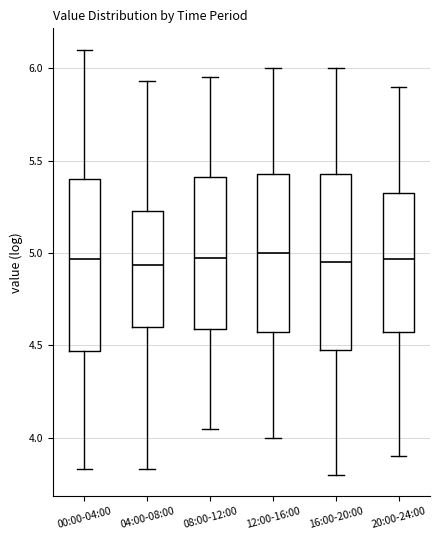

Reading left to right, read every box against the y-axis: the position of its median line, the range the box covers, and the ends of its whiskers. The values are not printed on the chart, so give them approximately, as read against the axis.

00:00-04:00: median 4.95, box 4.45 to 5.40, whiskers 3.85 to 6.10
04:00-08:00: median 4.95, box 4.60 to 5.25, whiskers 3.85 to 5.95
08:00-12:00: median 5.00, box 4.60 to 5.40, whiskers 4.05 to 5.95
12:00-16:00: median 5.00, box 4.60 to 5.45, whiskers 4.00 to 6.00
16:00-20:00: median 4.95, box 4.50 to 5.45, whiskers 3.80 to 6.00
20:00-24:00: median 4.95, box 4.60 to 5.35, whiskers 3.90 to 5.90